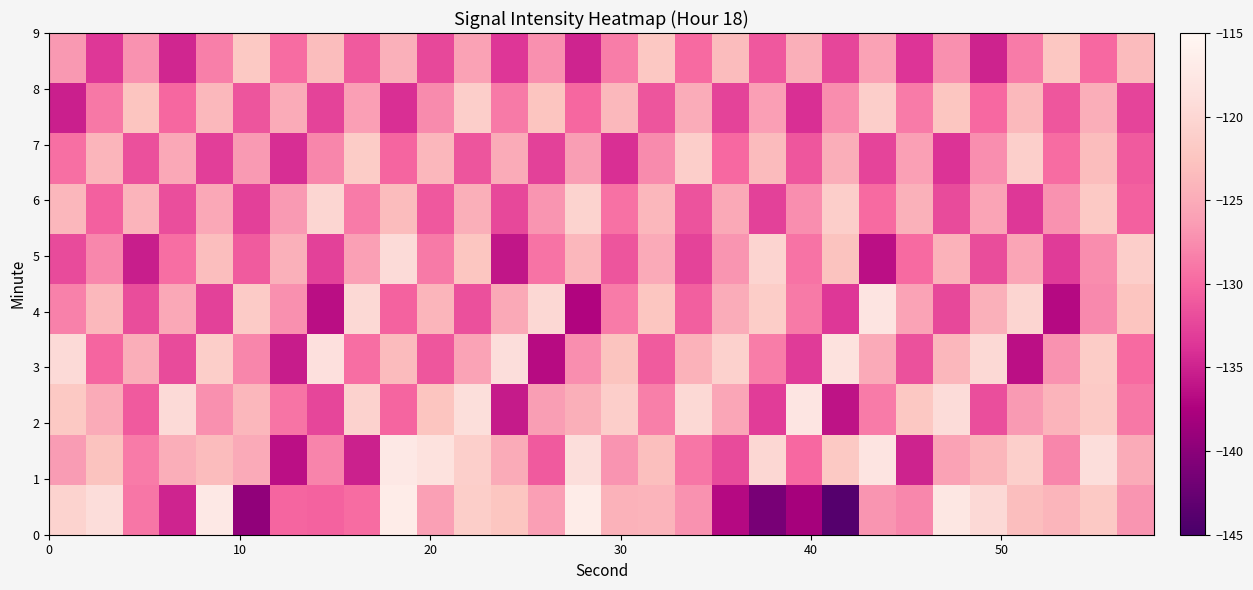

What is the minimum value shown in the chart?

-144.0